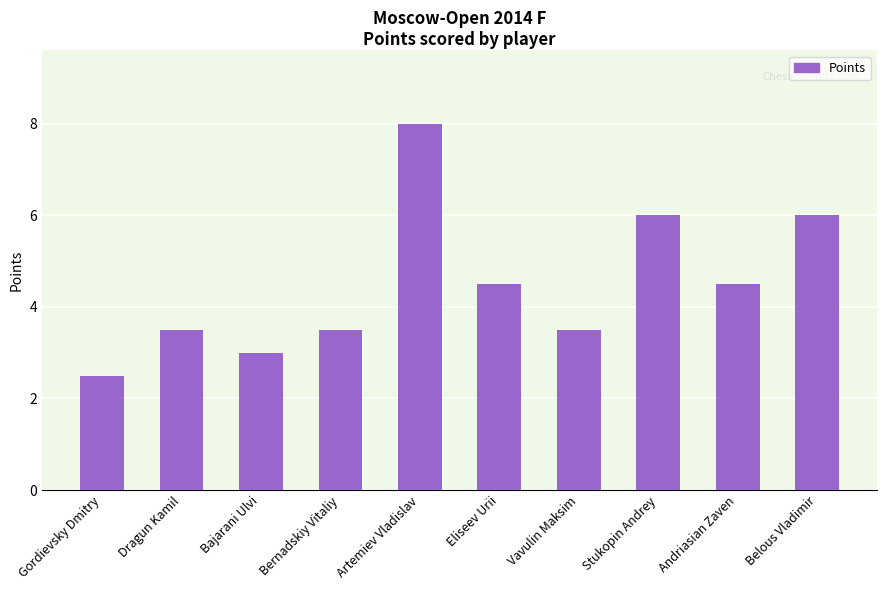

Reading left to right, transcribe all the data shown in this chart.

2.5	3.5	3.0	3.5	8.0	4.5	3.5	6.0	4.5	6.0